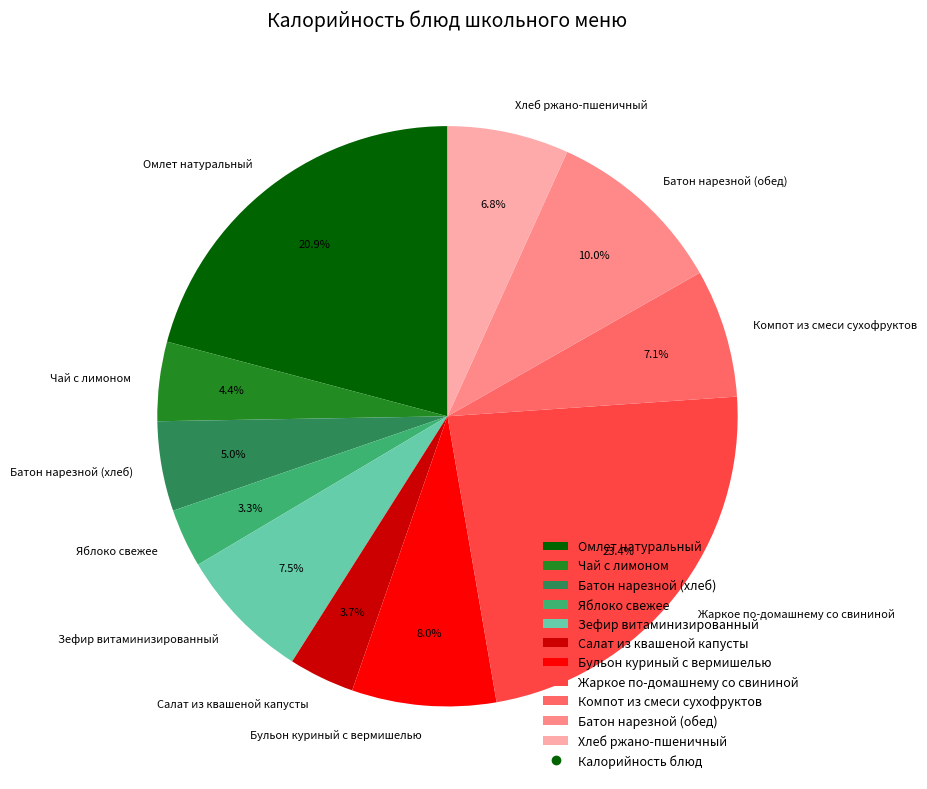

Is it true that Яблоко свежее is 18% of the pie?

False